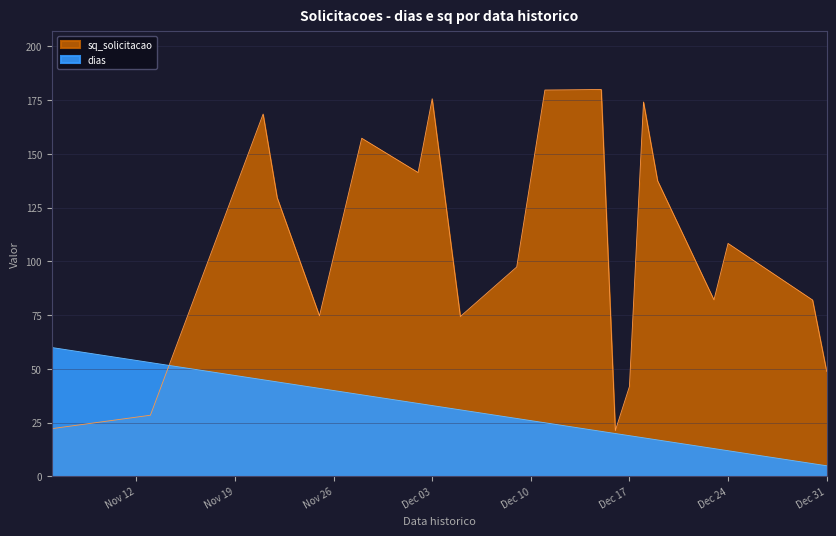

Is the value of dias at 2024-12-31 greater than the value of sq_solicitacao_scaled at 2024-12-05?

No